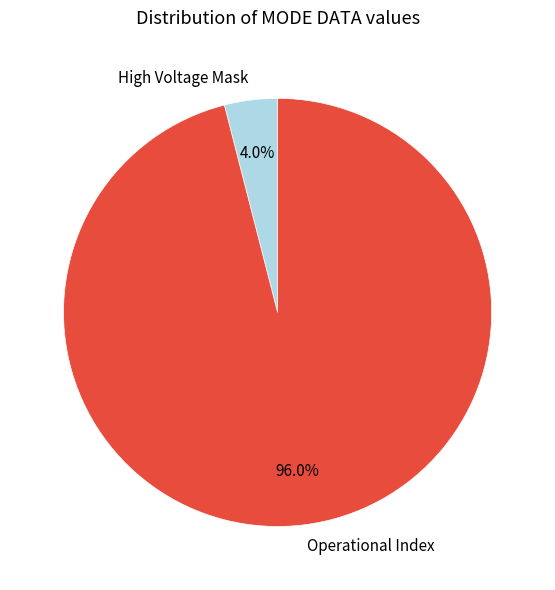

To the nearest percent, what percentage of the pie is High Voltage Mask?

4%